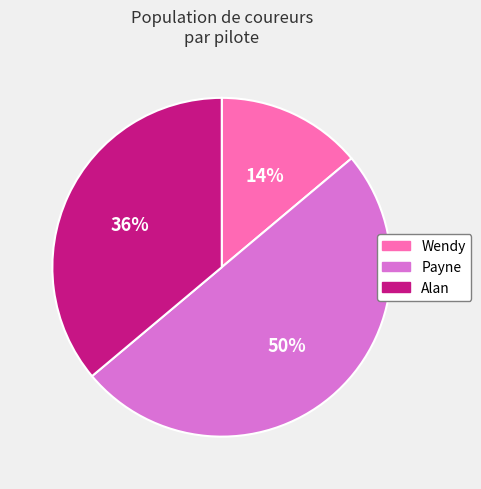

How many slices are in this pie chart?

3